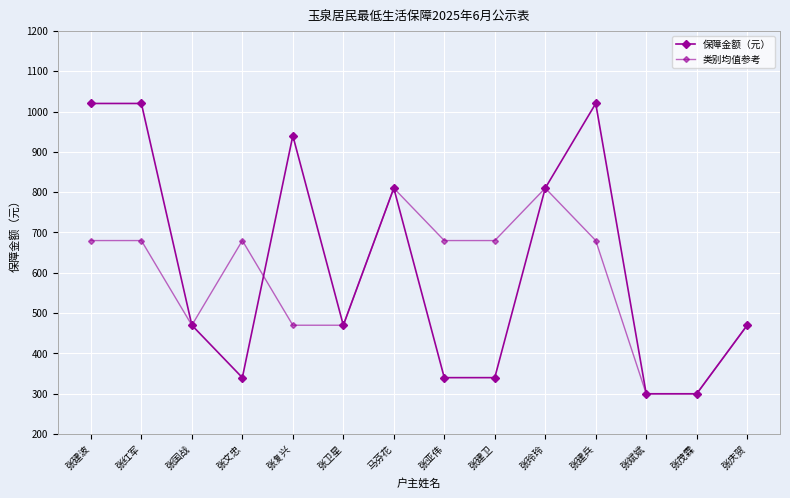

What is the spread (max minus min) of values at 张建卫?

340